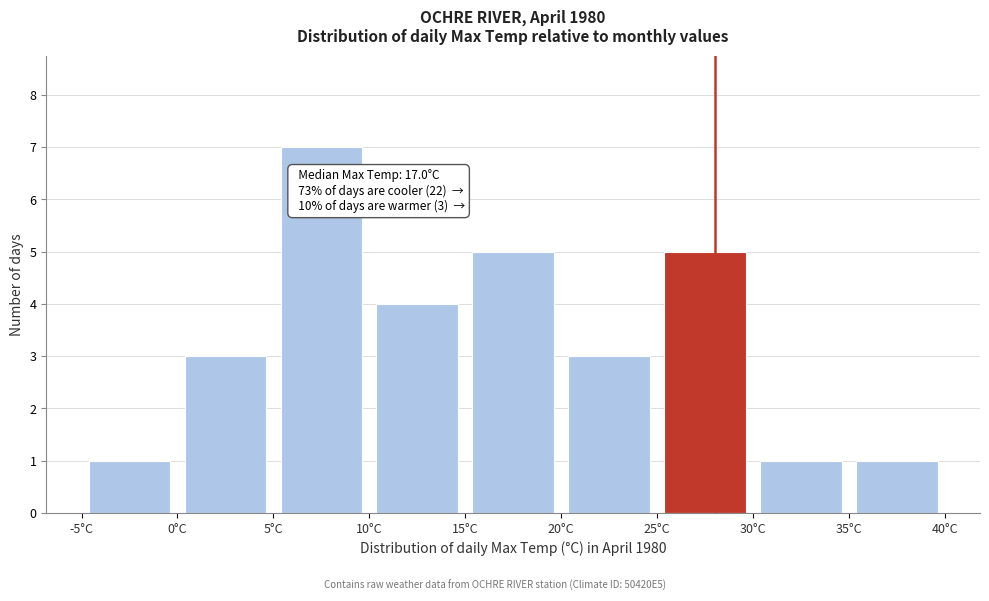

Which range on the x-axis has the tallest bar?

5 to 10